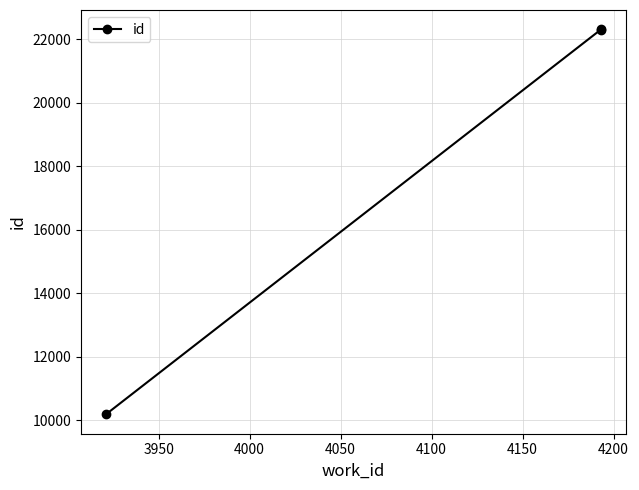

How many lines are shown in the chart?

1